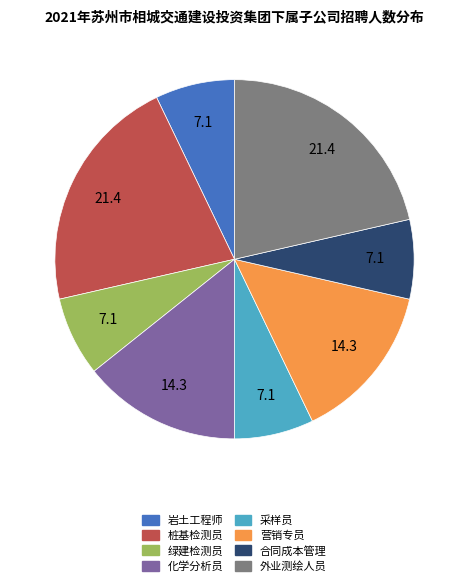

Is it true that 合同成本管理 is 7% of the pie?

True